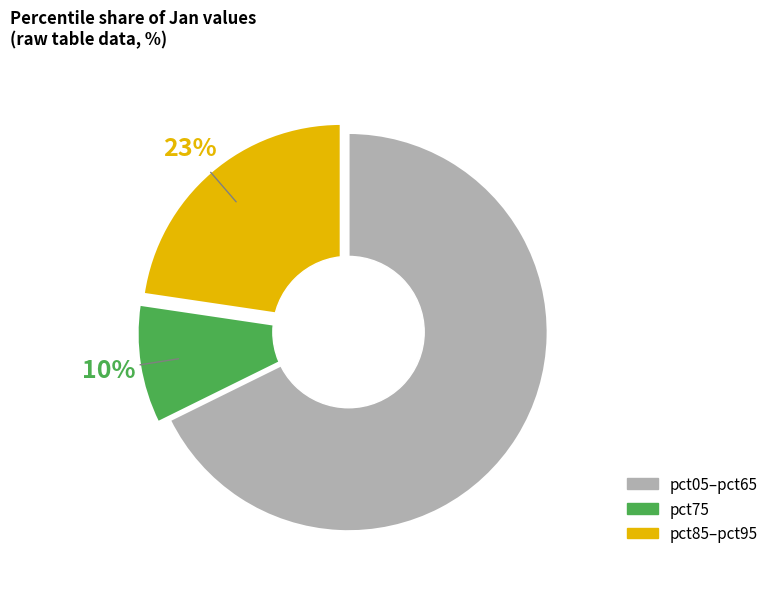

Does any single category account for the majority?

Yes